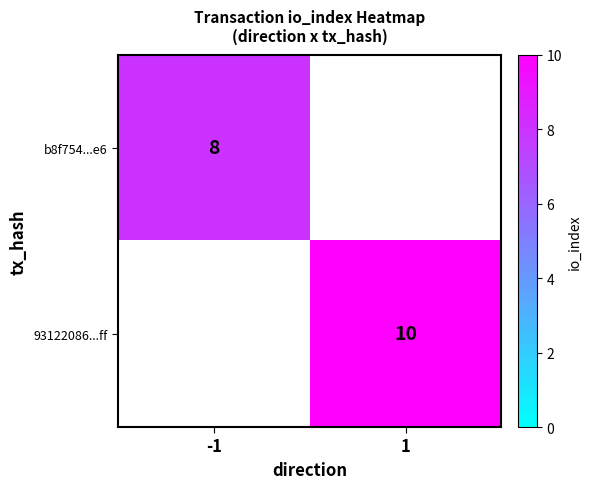

The b8f754...e6 series shows 11 at -1. True or false?

False